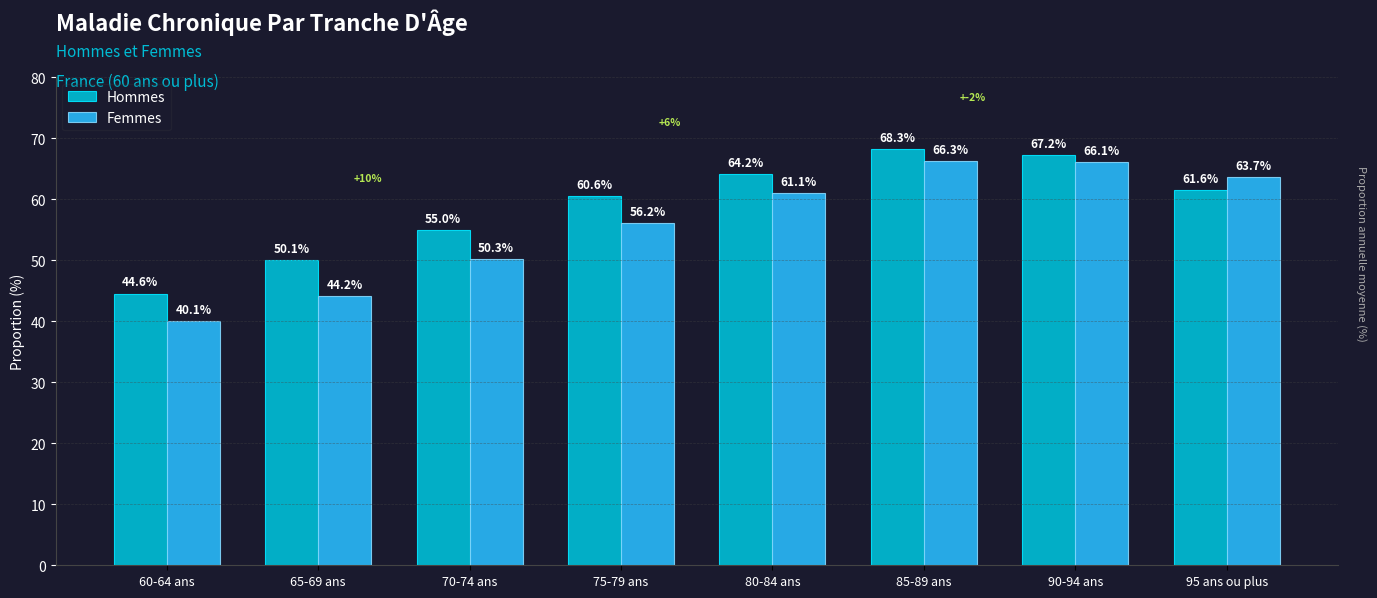

Rank the series by their average value, from highest to lowest.

Hommes, Femmes